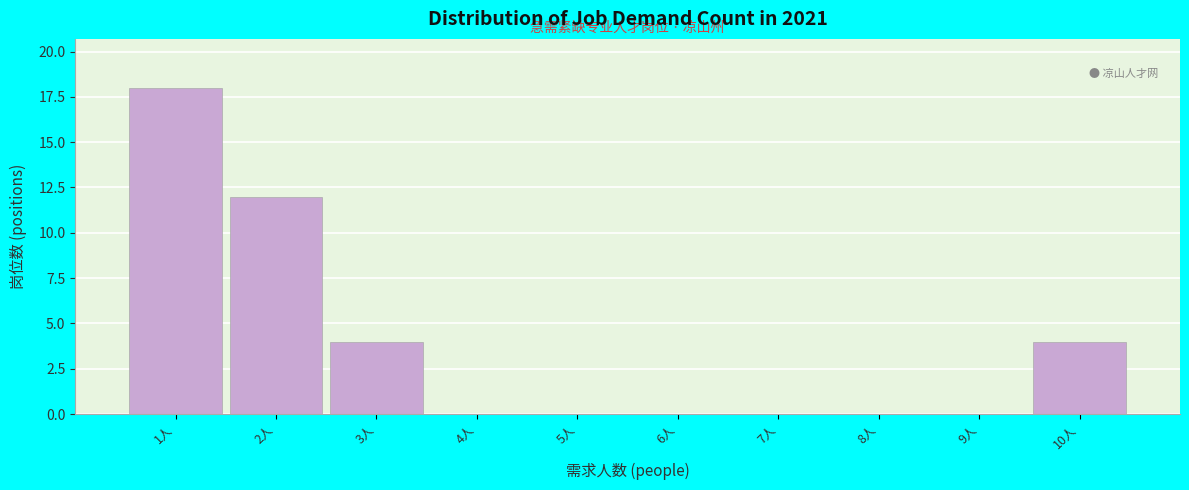

How tall is the bar that spans 2.5 to 3.5 on the x-axis? The values are not printed on the chart, so give them approximately, as read against the axis.

4